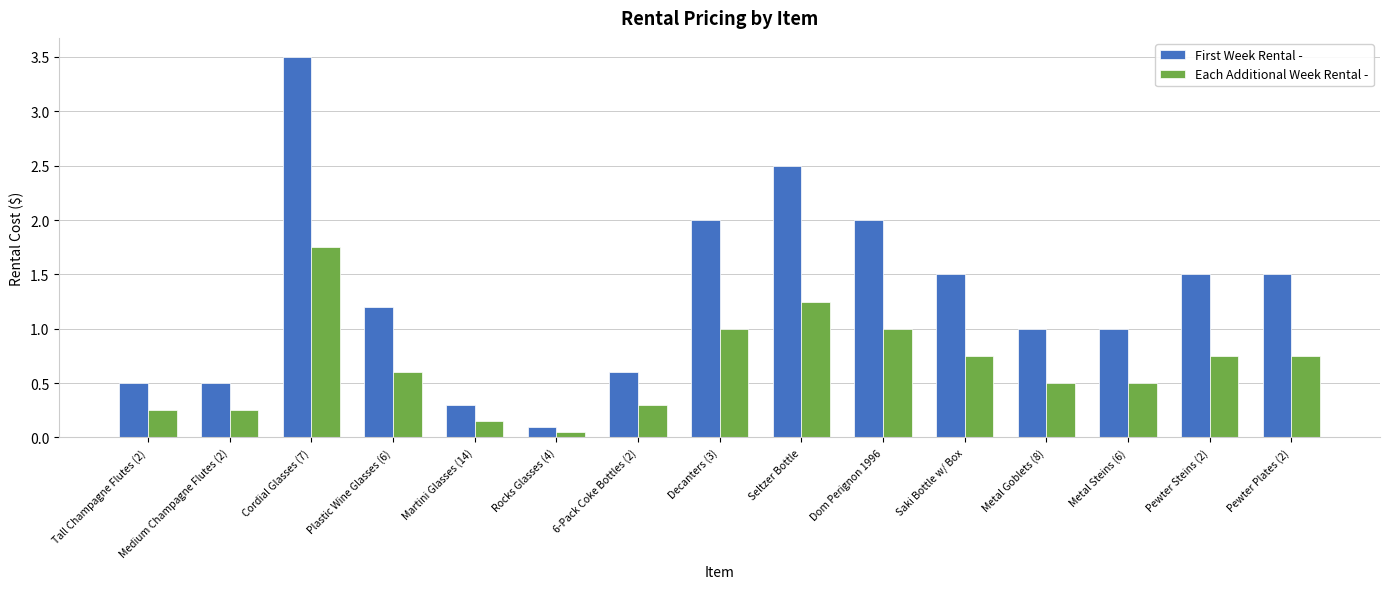

List the series in order of their peak value, lowest first.

Each Additional Week Rental -, First Week Rental -